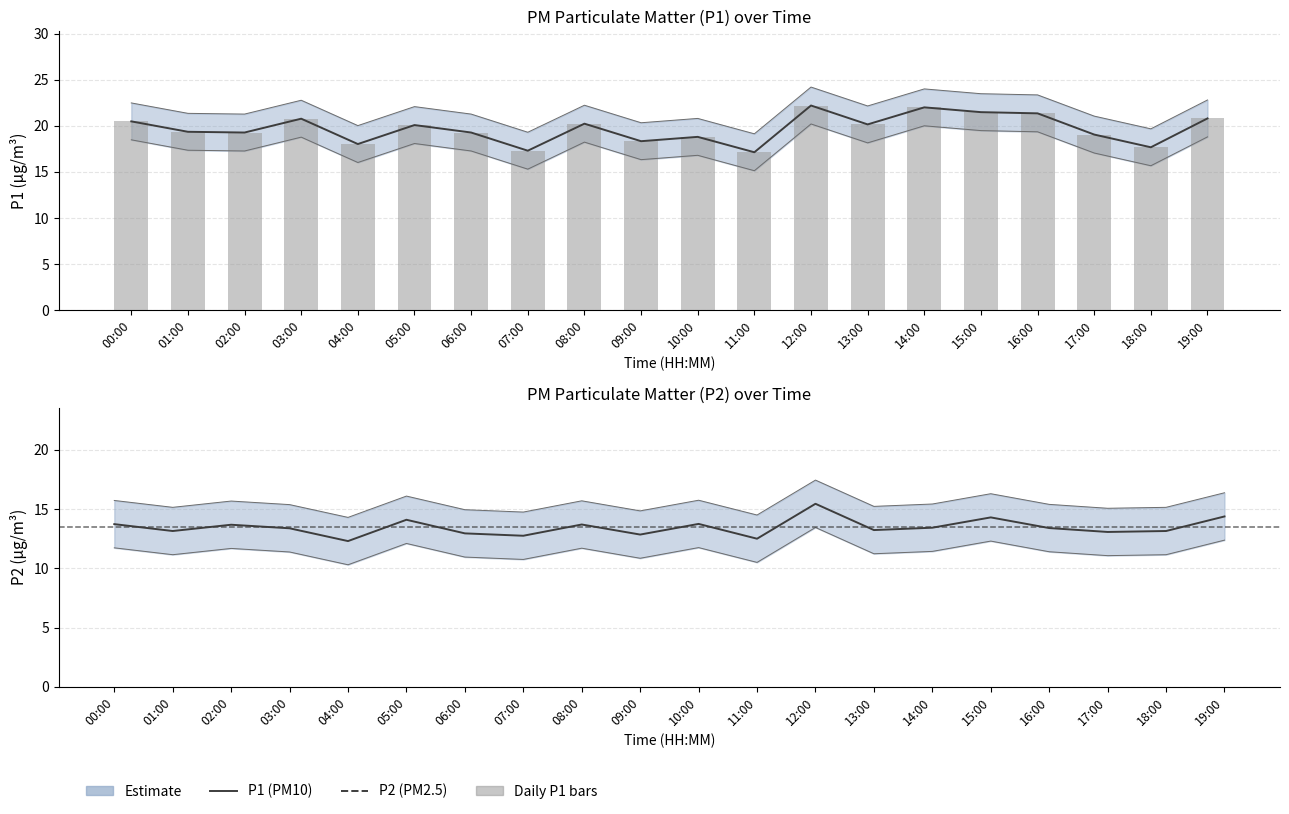

Reading left to right, extract all data points from this chart.

P1 (PM10): 20.5	19.4	19.3	20.8	18.0	20.1	19.3	17.3	20.2	18.3	18.8	17.1	22.2	20.1	22.0	21.5	21.4	19.1	17.7	20.8
Daily P1: 20.5	19.4	19.3	20.8	18.0	20.1	19.3	17.3	20.2	18.3	18.8	17.1	22.2	20.1	22.0	21.5	21.4	19.1	17.7	20.8
P2 (PM2.5): 13.7	13.2	13.7	13.4	12.3	14.1	12.9	12.8	13.7	12.8	13.8	12.5	15.4	13.2	13.4	14.3	13.4	13.1	13.2	14.4